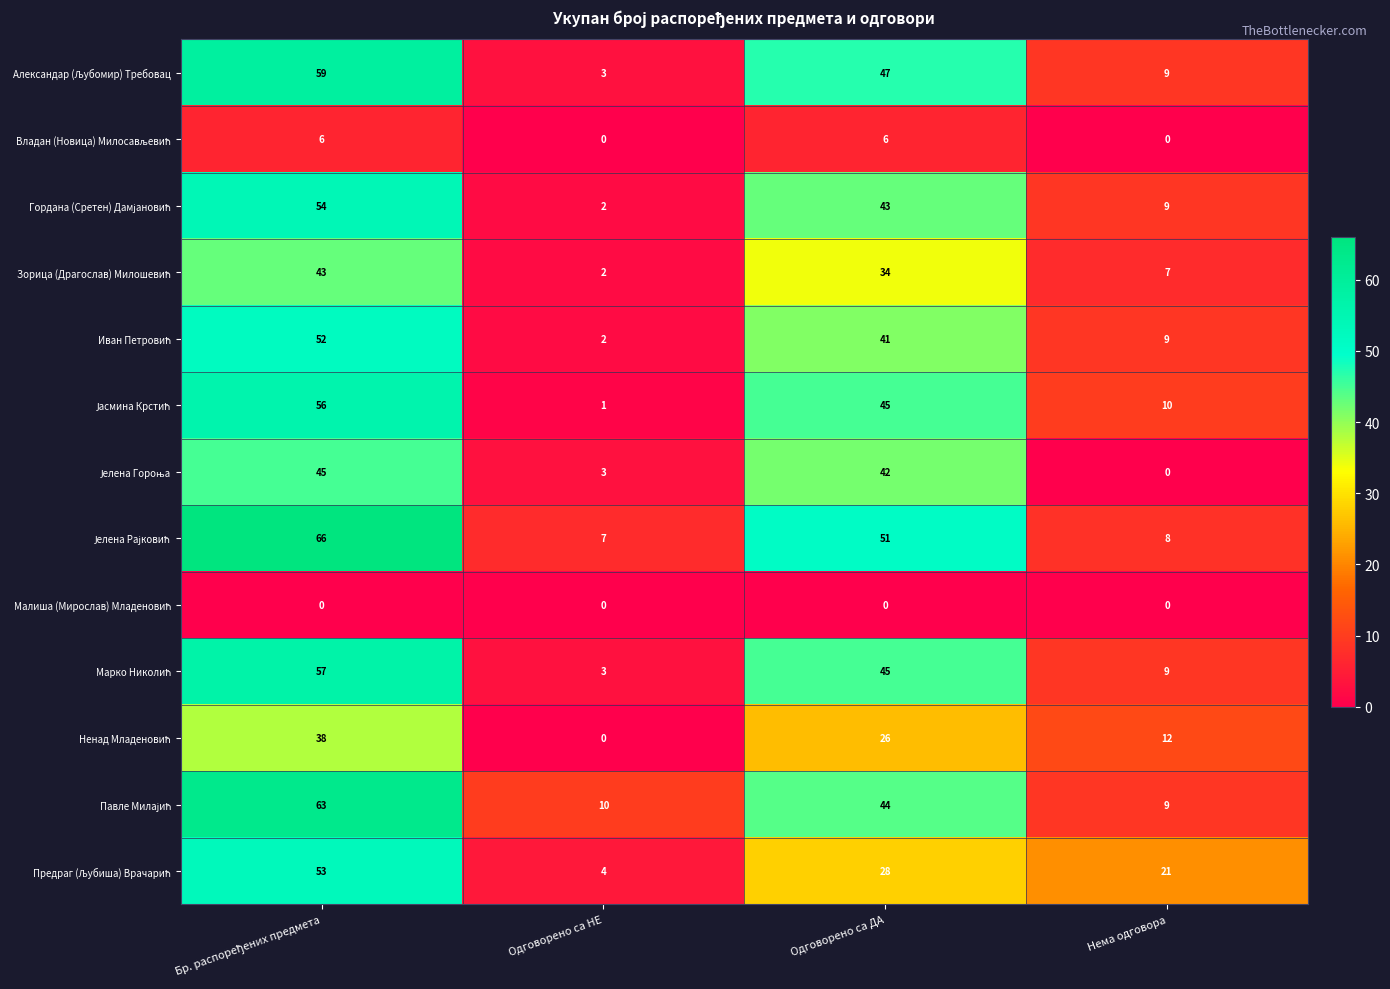

What is the greatest value displayed?

66